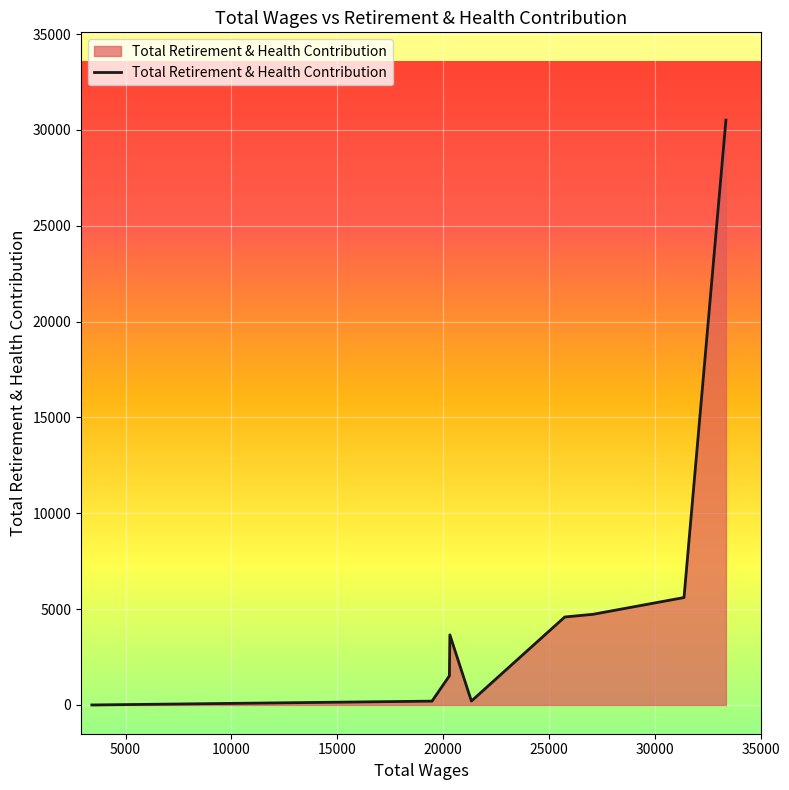

What is the maximum value shown in the chart?

30514